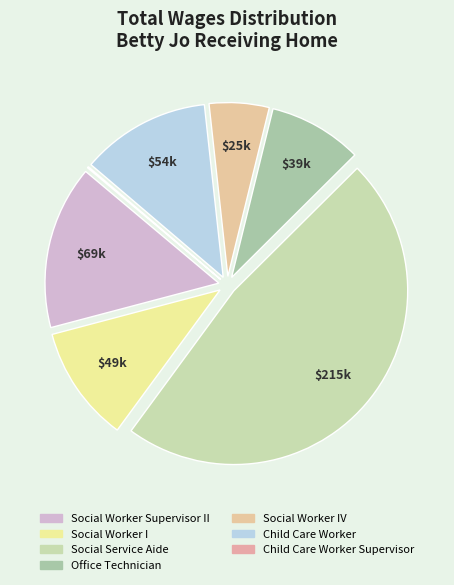

Which category has the smallest portion of the pie?

Child Care Worker Supervisor